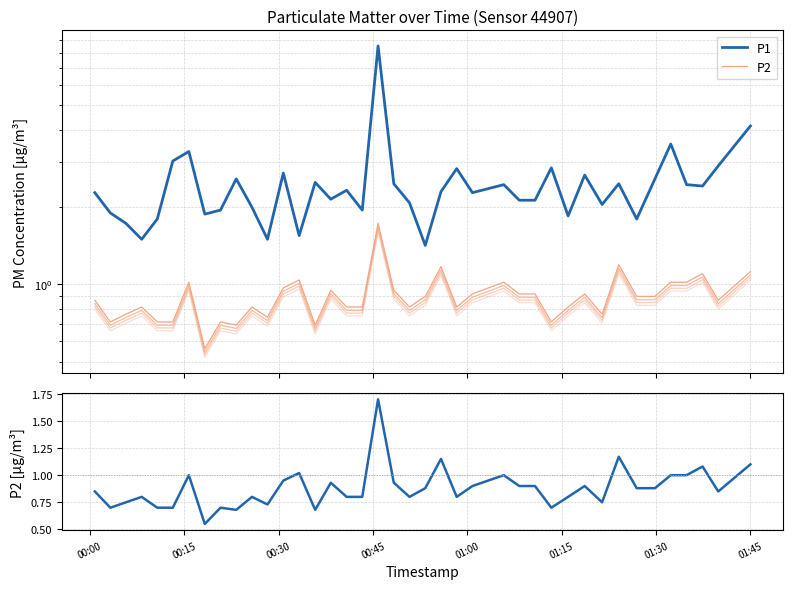

Which series changed the most between 00:00 and 01:15?

P1